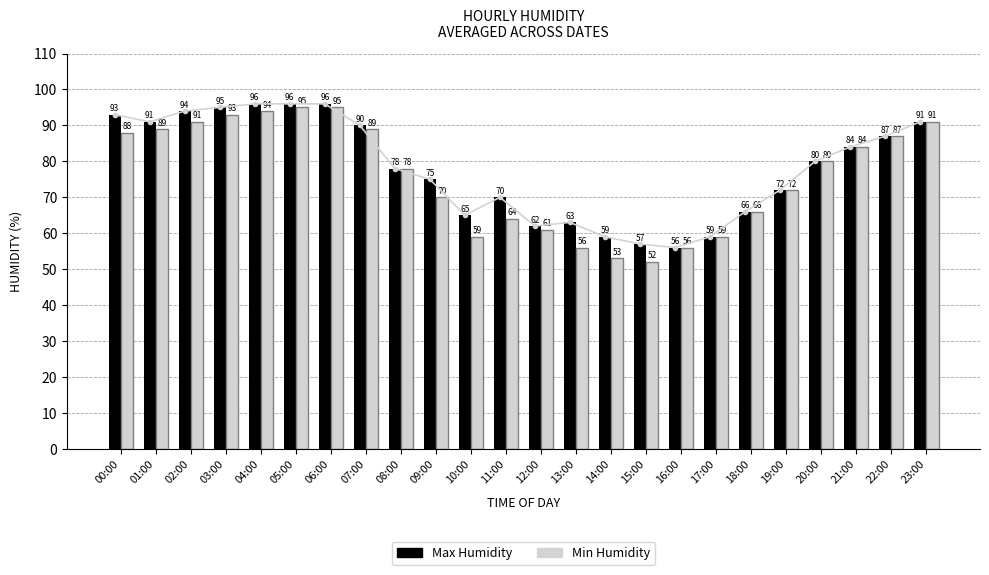

Is the value of Max Humidity at 11:00 greater than the value of Min Humidity at 20:00?

No